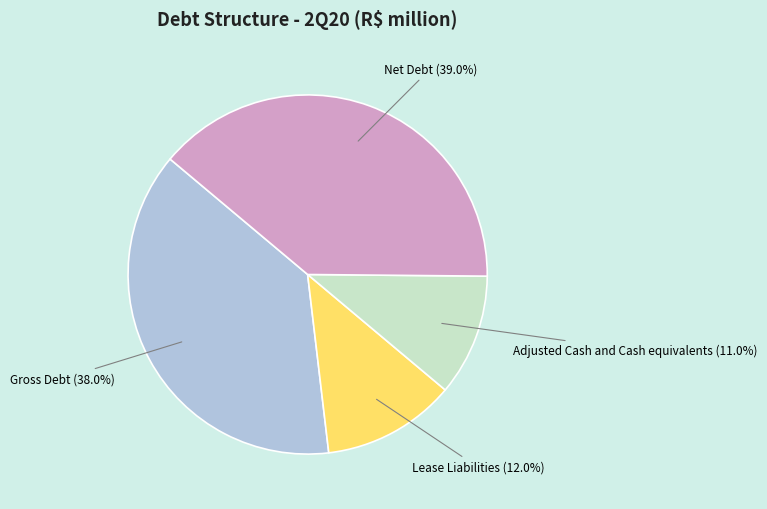

What percentage is the Net Debt slice, to the nearest percent?

39%